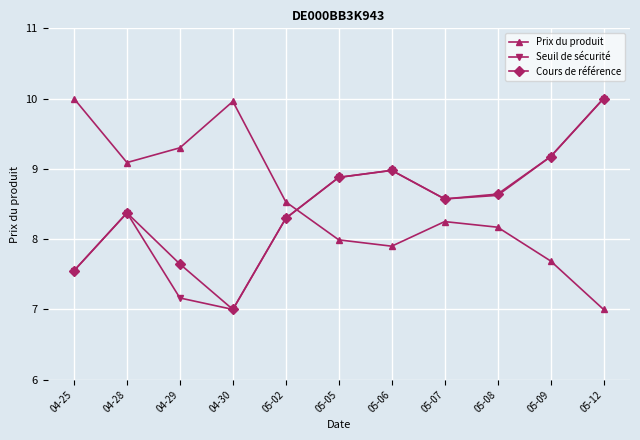

What is the lowest value of the Cours de référence series?

7.0